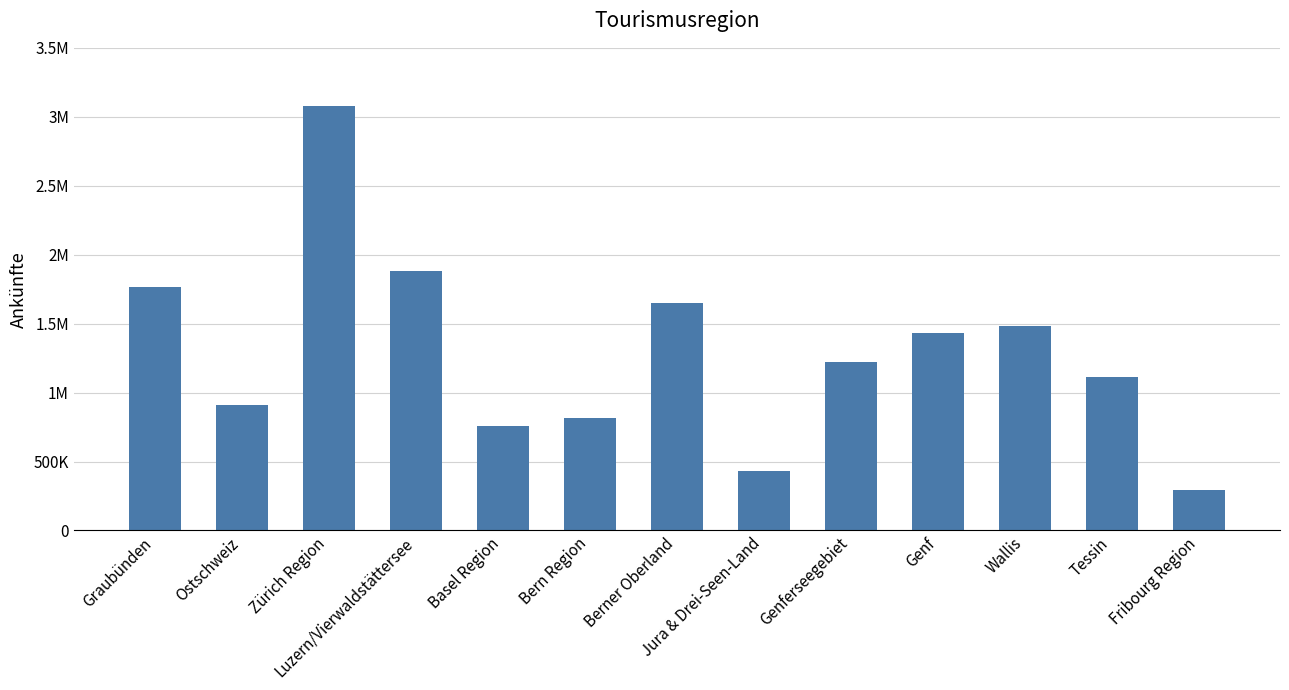

Rank the categories by value from highest to lowest.

Zürich Region, Luzern/Vierwaldstättersee, Graubünden, Berner Oberland, Wallis, Genf, Genferseegebiet, Tessin, Ostschweiz, Bern Region, Basel Region, Jura & Drei-Seen-Land, Fribourg Region